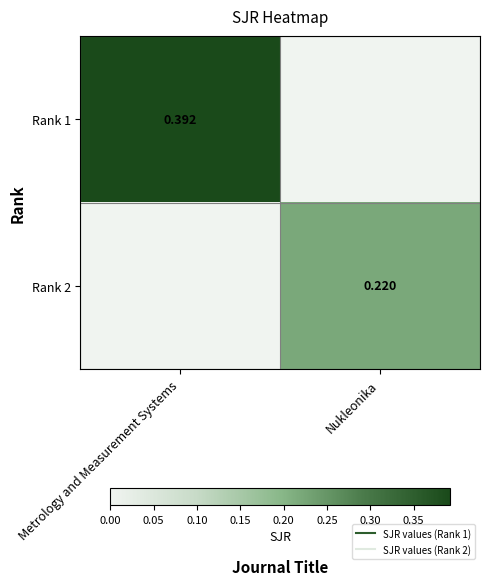

What is the highest value of the Rank 1 series?

0.4